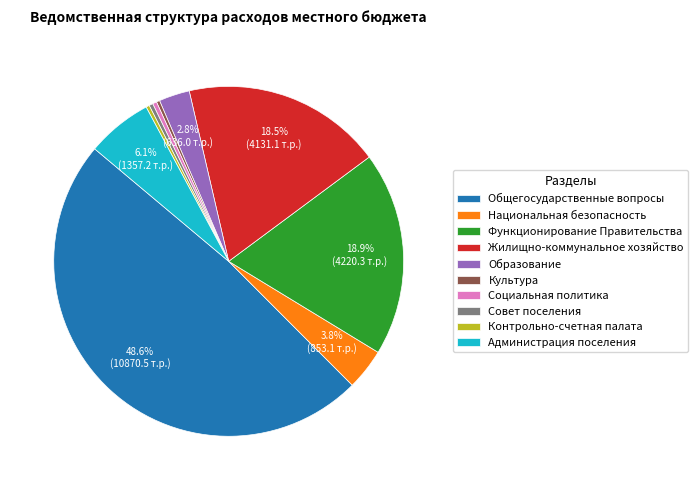

Is it true that Совет поселения is 0% of the pie?

True